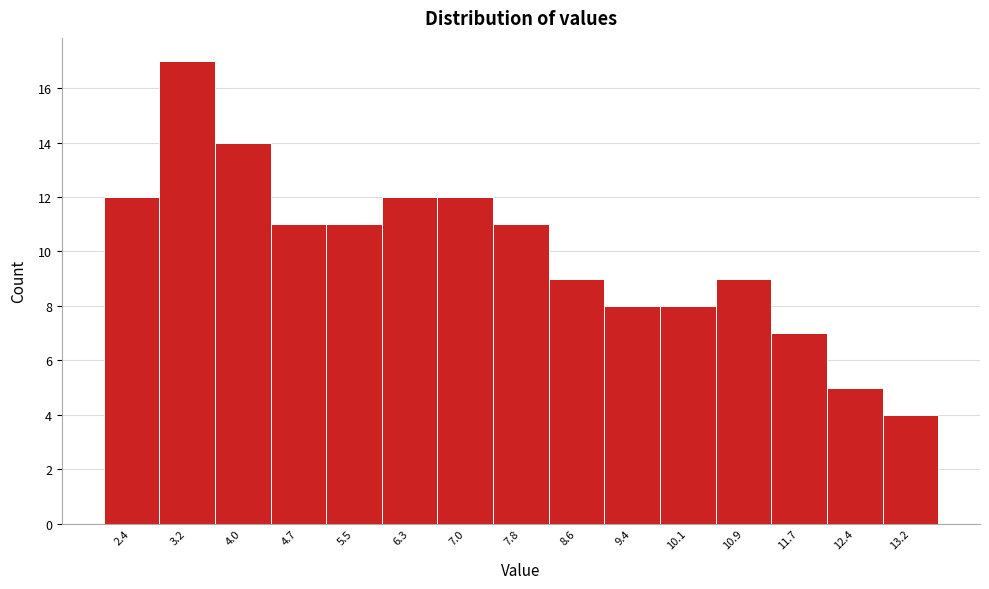

Reading left to right, transcribe this chart: for each bar, give the range it covers on the x-axis and its height. Neither the bar edges nor the heights are printed on the chart, so give them approximately, as read against the axes.

2.0 to 2.8: 12
2.8 to 3.6: 17
3.6 to 4.3: 14
4.3 to 5.1: 11
5.1 to 5.9: 11
5.9 to 6.7: 12
6.7 to 7.4: 12
7.4 to 8.2: 11
8.2 to 9.0: 9
9.0 to 9.7: 8
9.7 to 10.5: 8
10.5 to 11.3: 9
11.3 to 12.1: 7
12.1 to 12.8: 5
12.8 to 13.6: 4